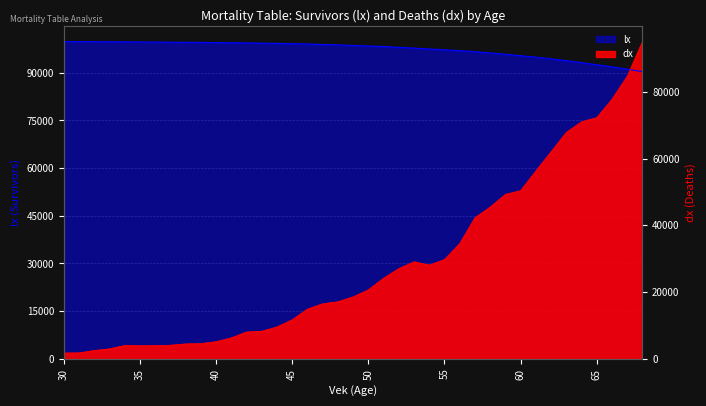

List the series in order of their overall mean, lowest first.

dx, lx